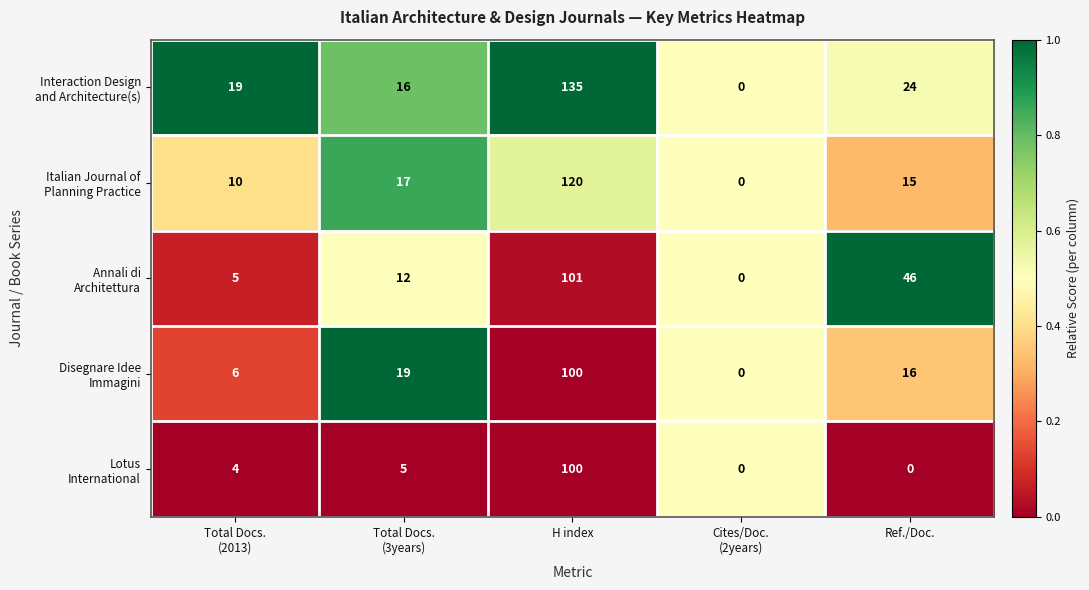

What is the difference between the highest and lowest values at Ref./Doc.?

46